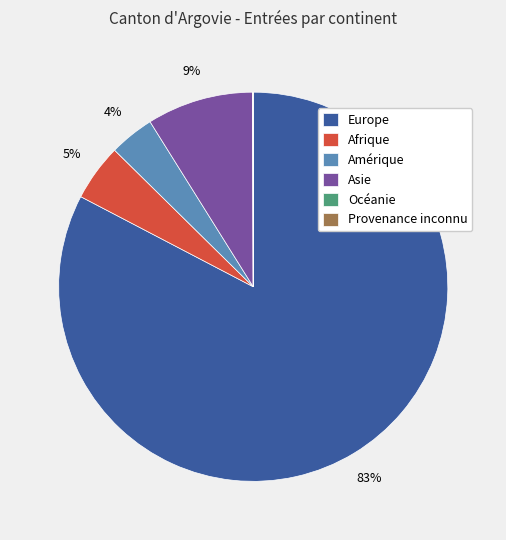

Do Amérique and Europe together represent more than half of the pie?

Yes